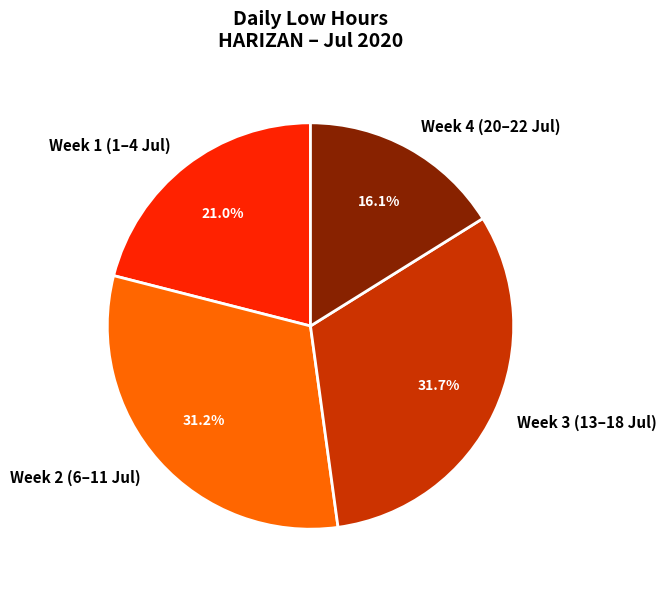

Which category has the smallest portion of the pie?

Week 4 (20–22 Jul)